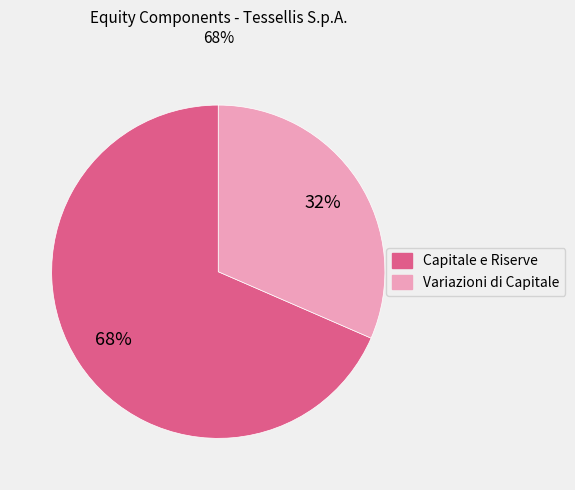

To the nearest percent, what is the average slice percentage?

50%